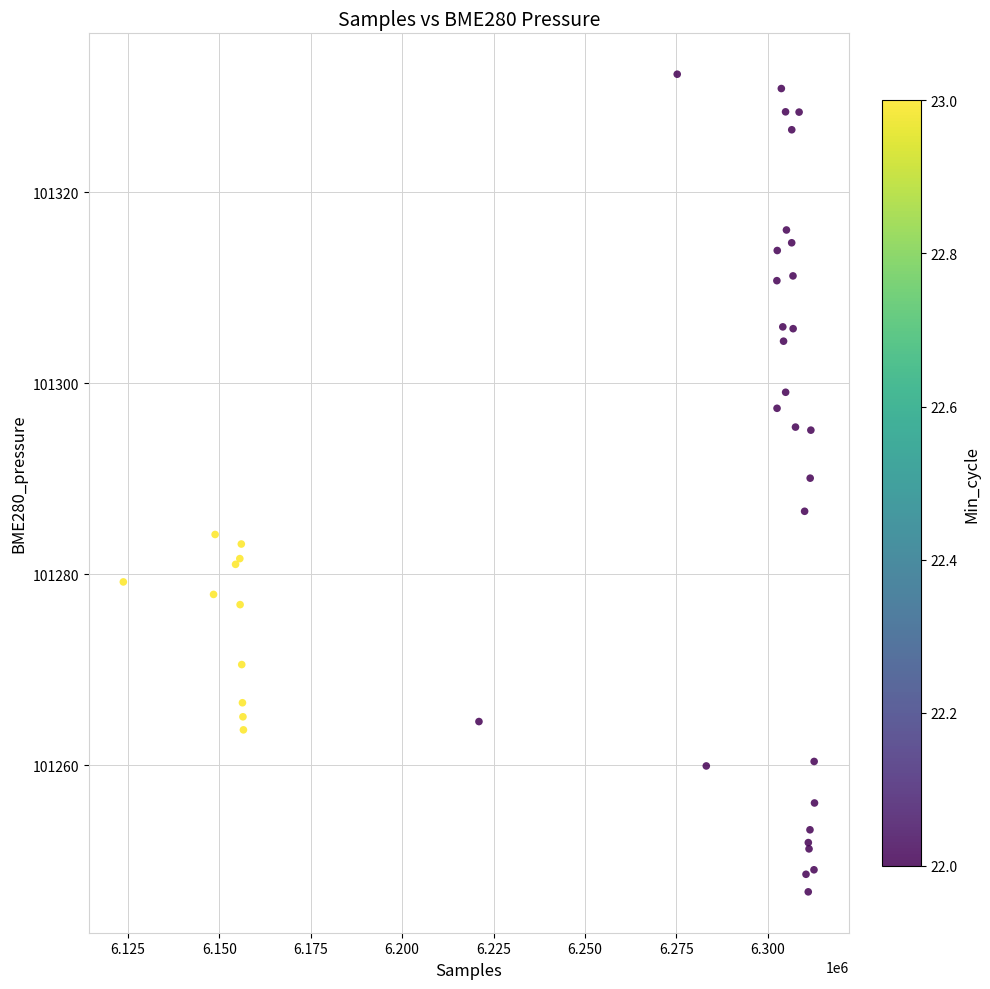

What Y value in the scatter plot is closest to 101289?

101290.1